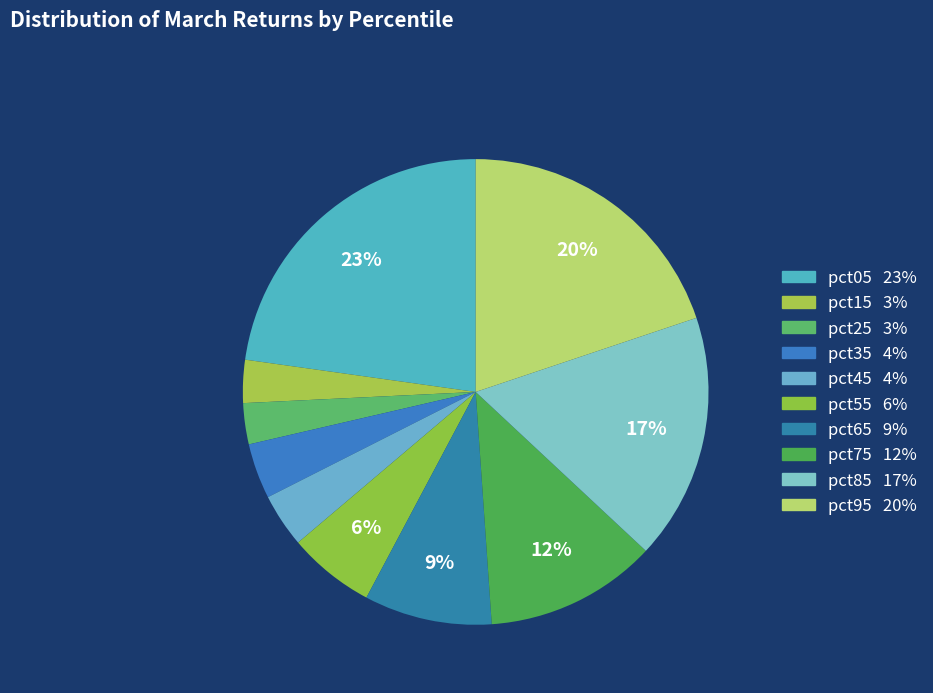

What percentage is the pct45 slice, to the nearest percent?

4%